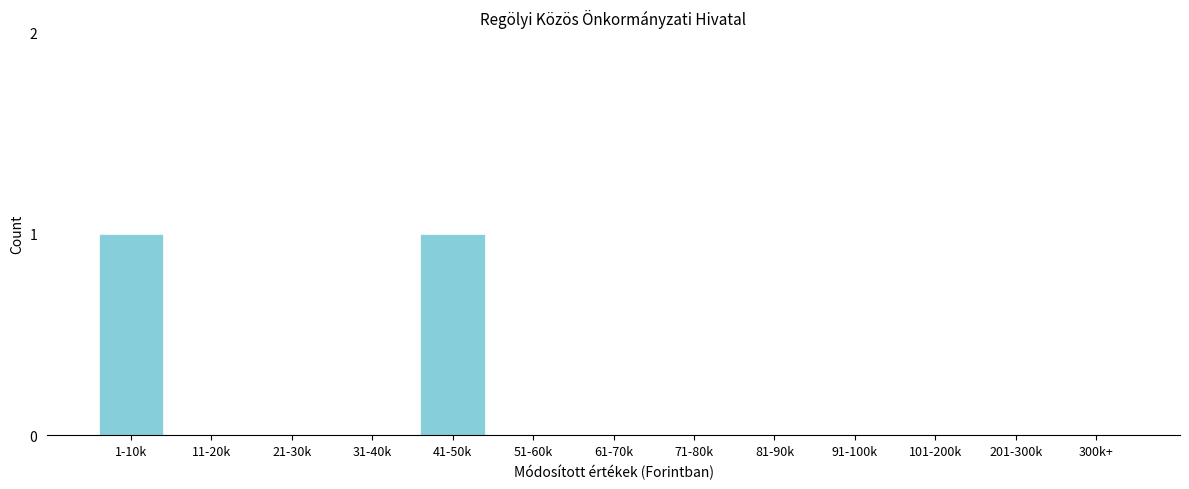

Reading left to right, extract all data points from this chart.

1-10k=1	11-20k=0	21-30k=0	31-40k=0	41-50k=1	51-60k=0	61-70k=0	71-80k=0	81-90k=0	91-100k=0	101-200k=0	201-300k=0	300k+=0